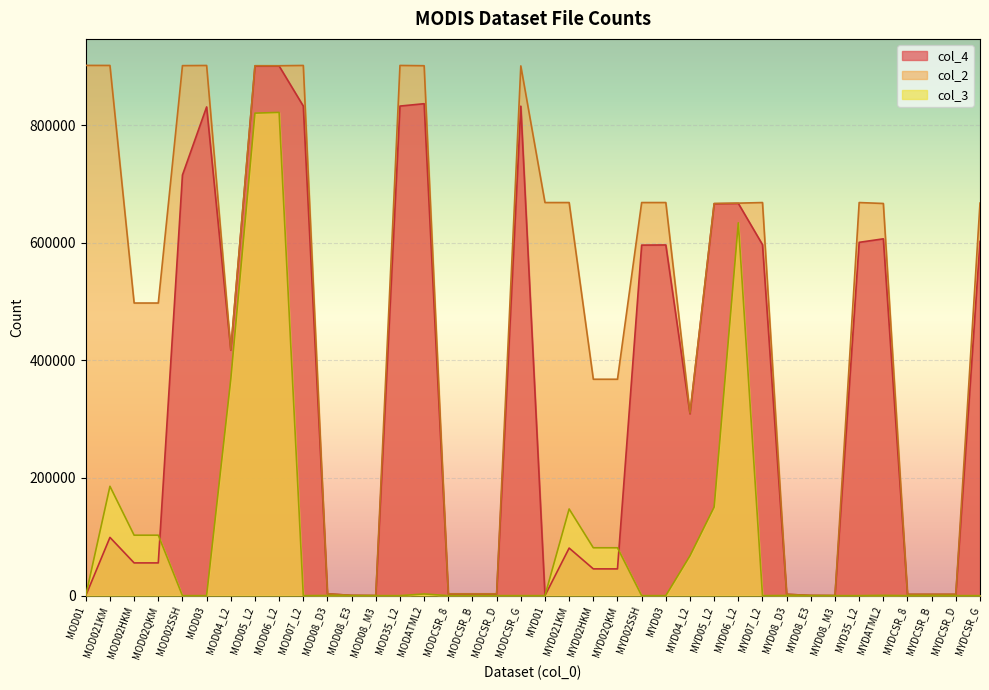

What is the difference between the maximum and minimum values in the col_4 series?

900274